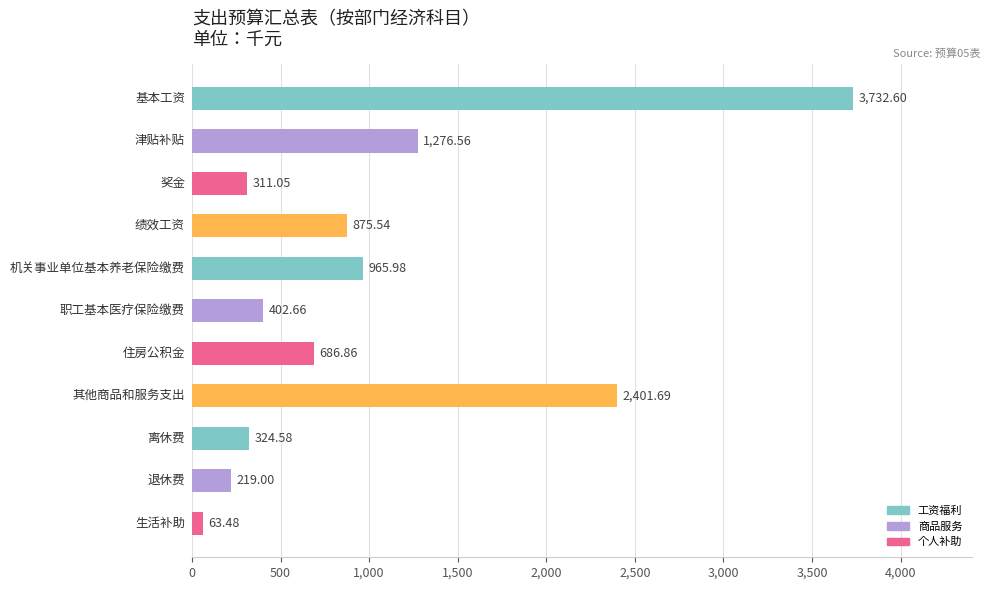

What is the difference between the maximum and minimum values?

3669.1